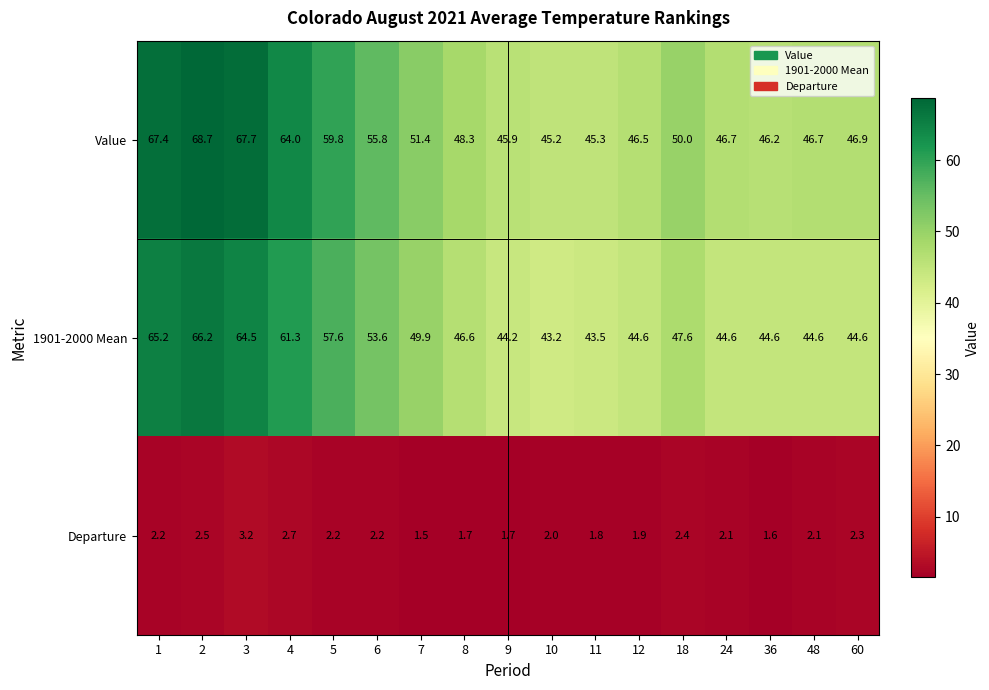

The 1901-2000 Mean series shows 65.2 at 1. True or false?

True